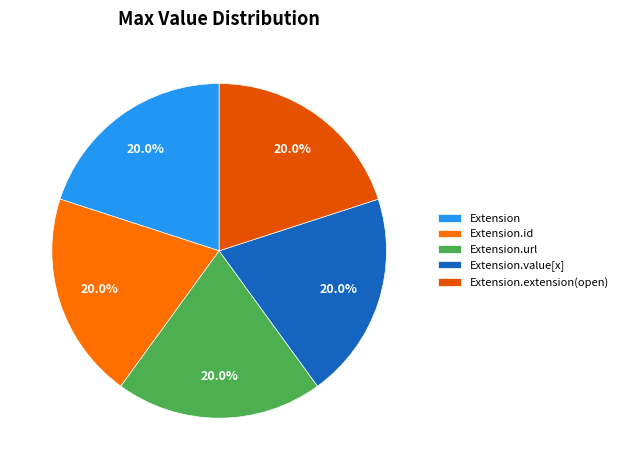

Count the number of slices in the pie.

5